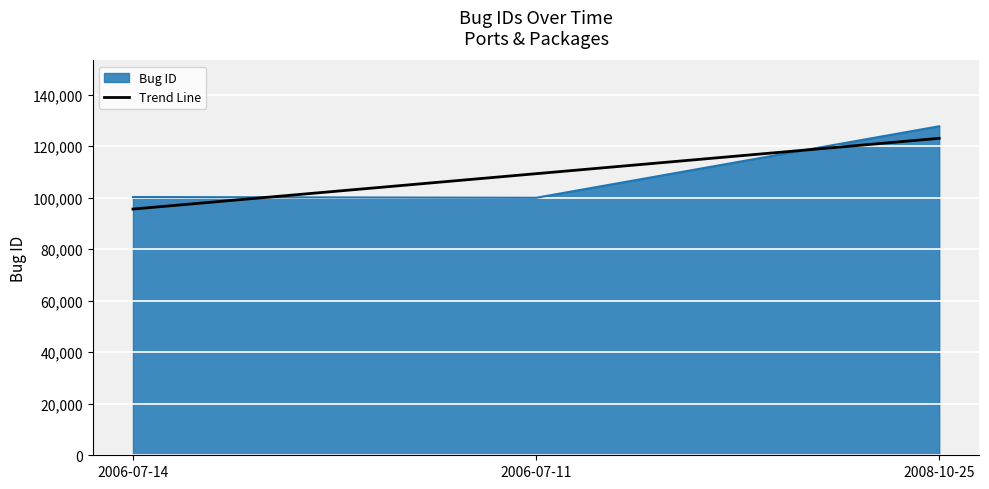

Count the number of categories in the chart.

3